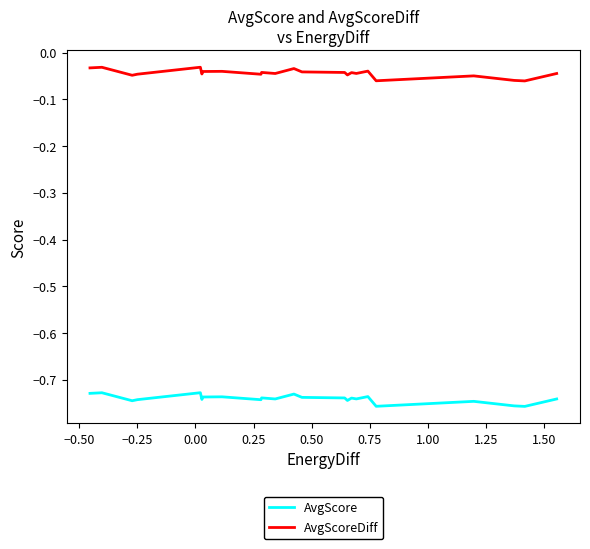

List the series in order of their overall mean, lowest first.

AvgScore, AvgScoreDiff